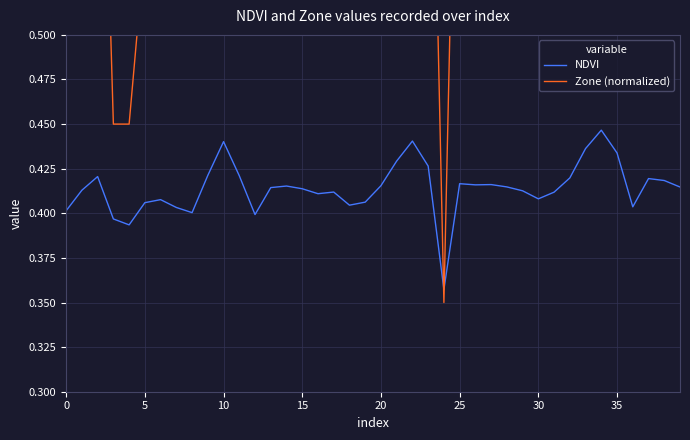

In NDVI, how many points are higher than both neighbors (excluding endpoints)?

10